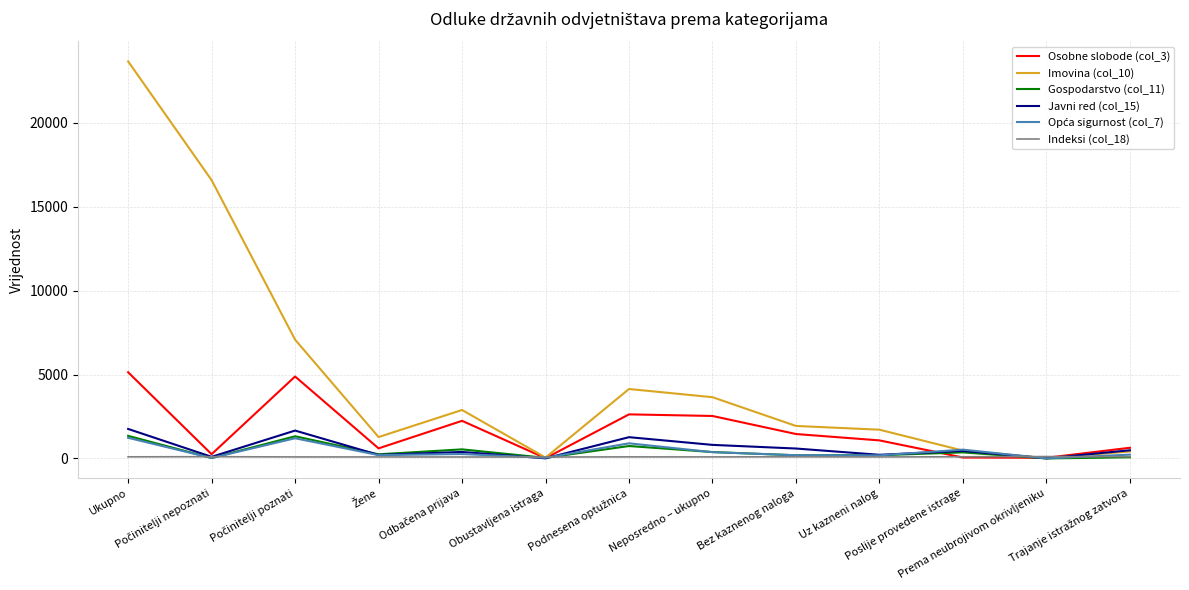

Which series has the largest total across all categories?

Imovina (col_10)